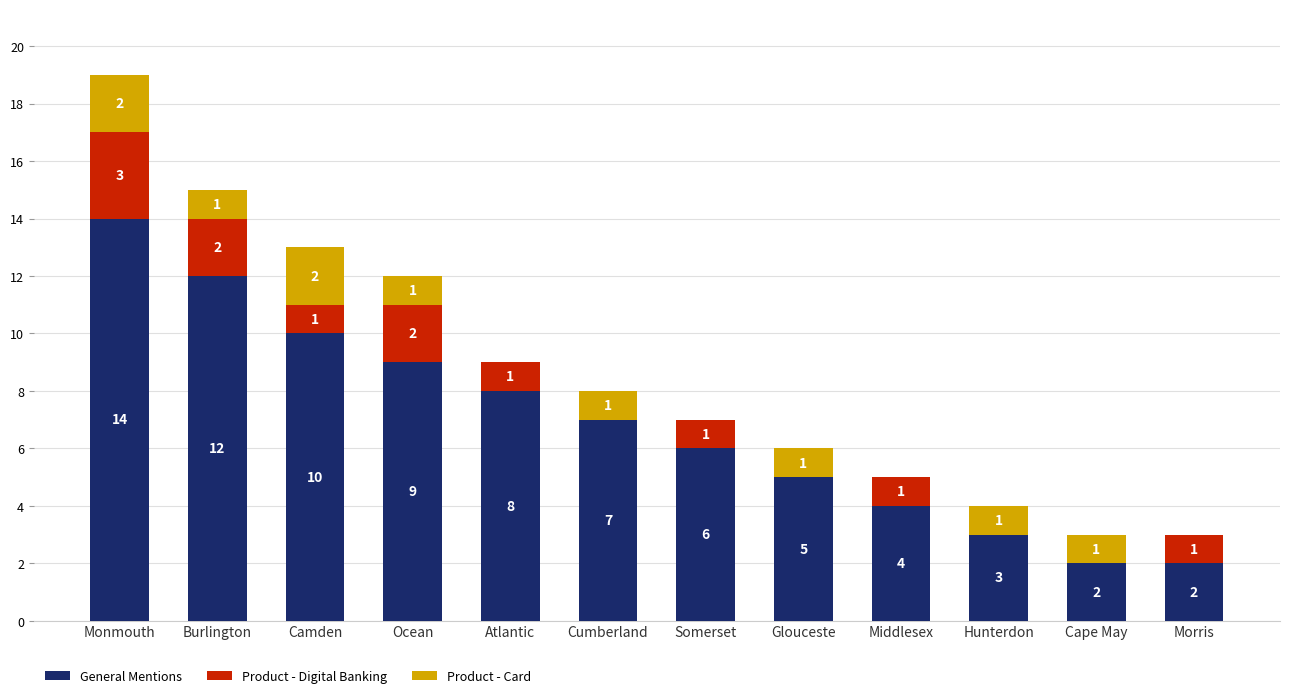

True or false: General Mentions has a value of 4 at Cape May.

False